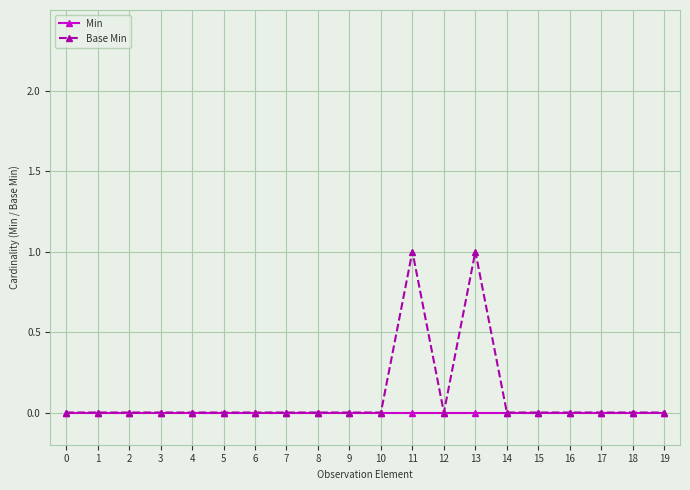

Rank the series by their maximum value, from highest to lowest.

Base Min, Min